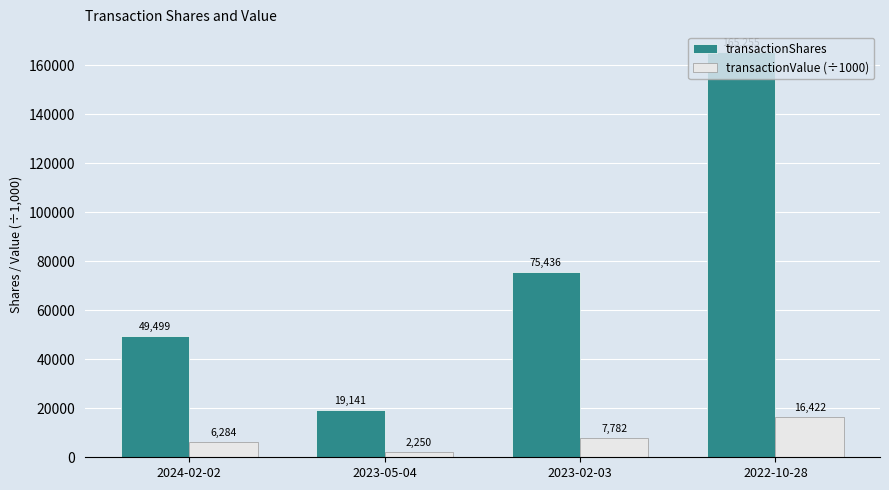

What is the label of the 1st bar from the left?

2024-02-02